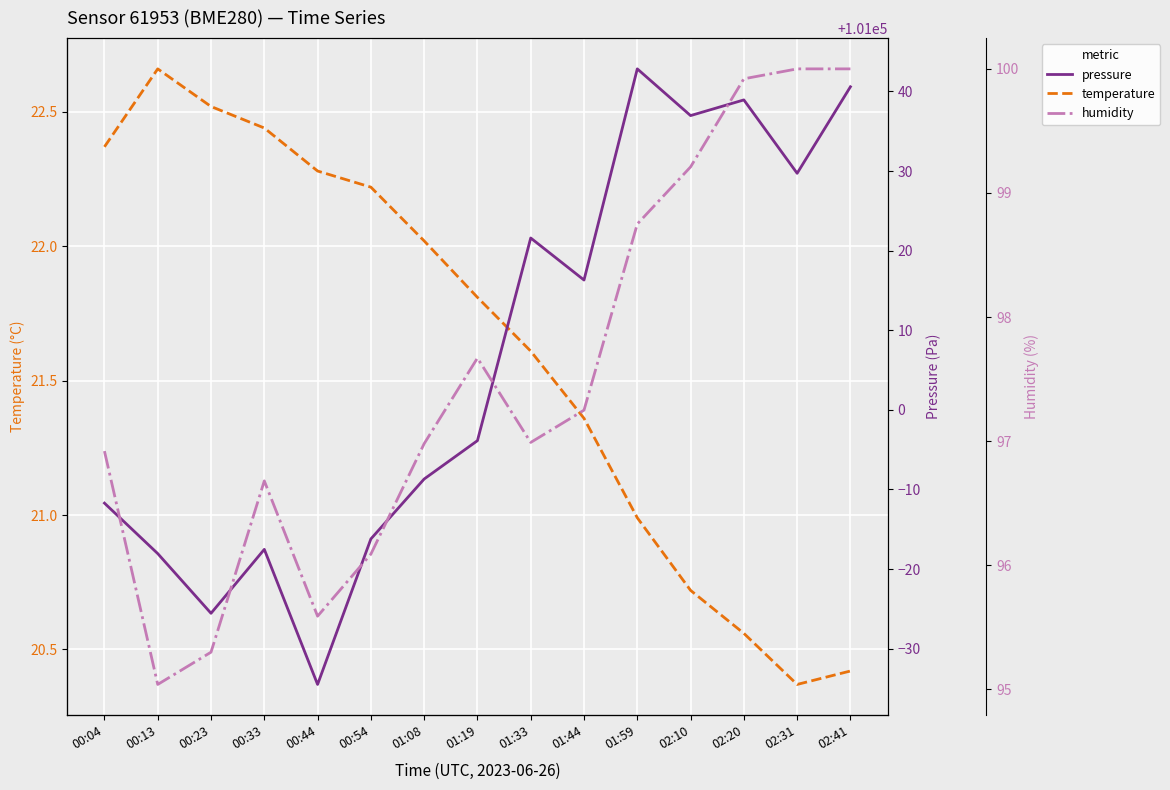

Reading left to right, transcribe all the data shown in this chart.

temperature: 00:04=22.4	00:13=22.7	00:23=22.5	00:33=22.4	00:44=22.3	00:54=22.2	01:08=22.0	01:19=21.8	01:33=21.6	01:44=21.4	01:59=21.0	02:10=20.7	02:20=20.6	02:31=20.4	02:41=20.4
pressure: 00:04=100988.3	00:13=100981.9	00:23=100974.4	00:33=100982.5	00:44=100965.5	00:54=100983.8	01:08=100991.3	01:19=100996.1	01:33=101021.6	01:44=101016.3	01:59=101042.8	02:10=101037.0	02:20=101038.9	02:31=101029.7	02:41=101040.6
humidity: 00:04=96.9	00:13=95.0	00:23=95.3	00:33=96.7	00:44=95.6	00:54=96.1	01:08=97.0	01:19=97.7	01:33=97.0	01:44=97.2	01:59=98.8	02:10=99.2	02:20=99.9	02:31=100.0	02:41=100.0